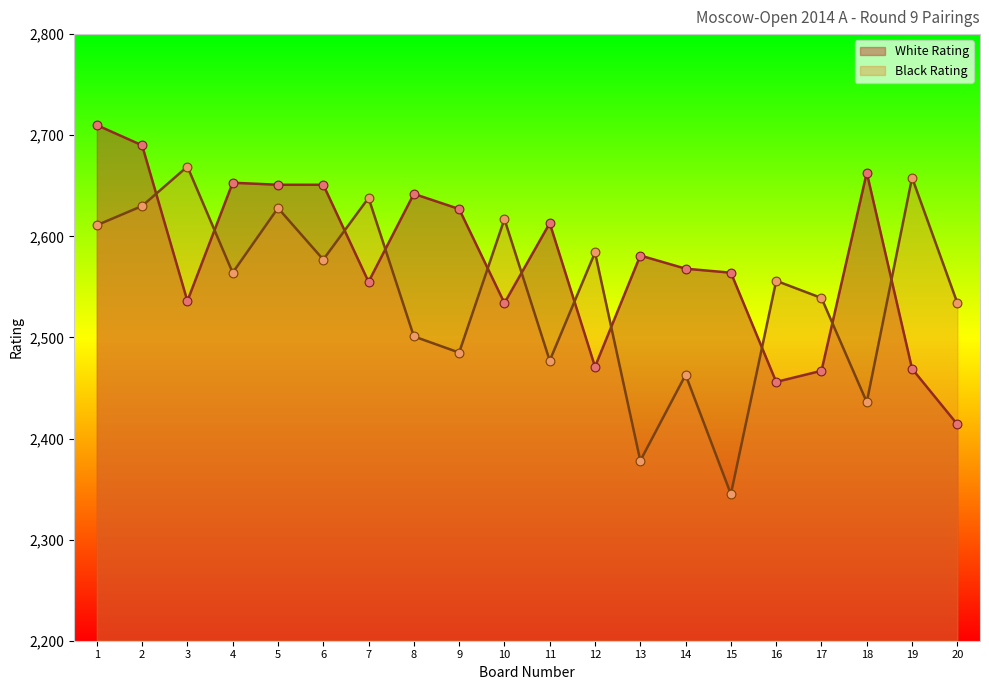

Which series contains the lowest Y value?

Black Rating